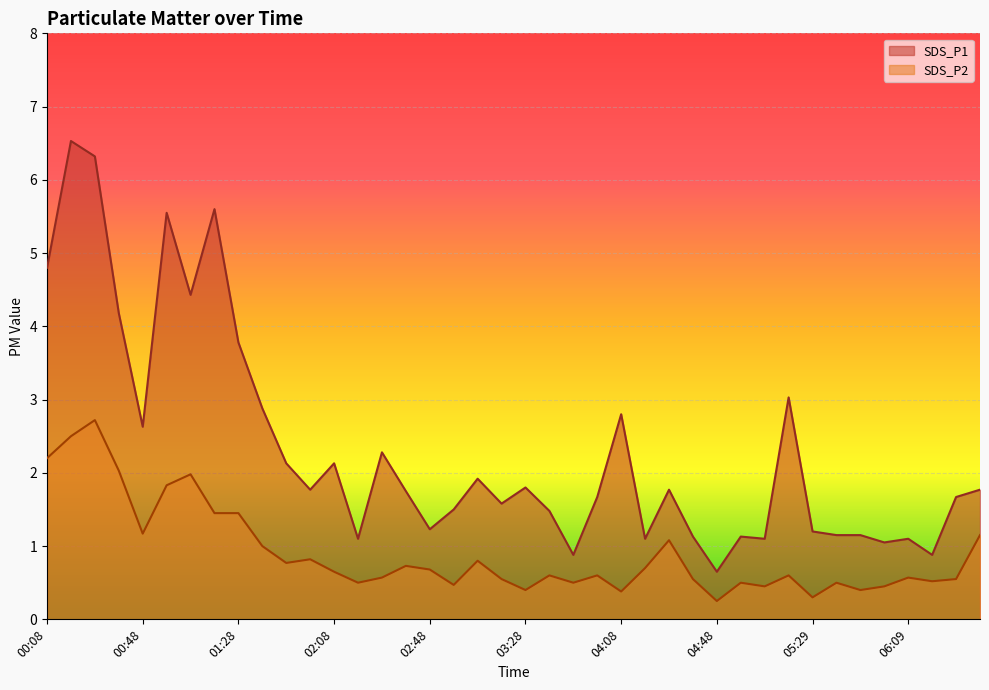

How many series are shown in this chart?

2